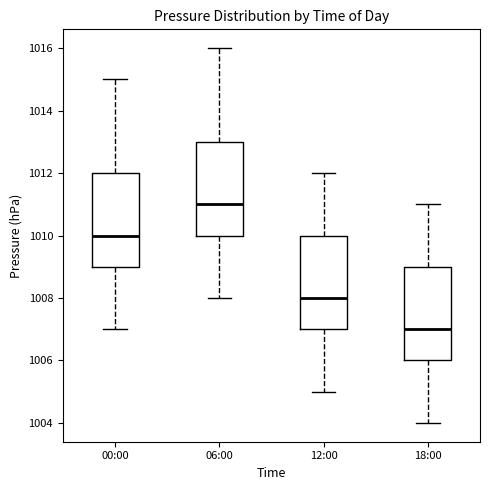

Reading left to right, read every box against the y-axis: the position of its median line, the range the box covers, and the ends of its whiskers. The values are not printed on the chart, so give them approximately, as read against the axis.

00:00: median 1010, box 1009 to 1012, whiskers 1007 to 1015
06:00: median 1011, box 1010 to 1013, whiskers 1008 to 1016
12:00: median 1008, box 1007 to 1010, whiskers 1005 to 1012
18:00: median 1007, box 1006 to 1009, whiskers 1004 to 1011